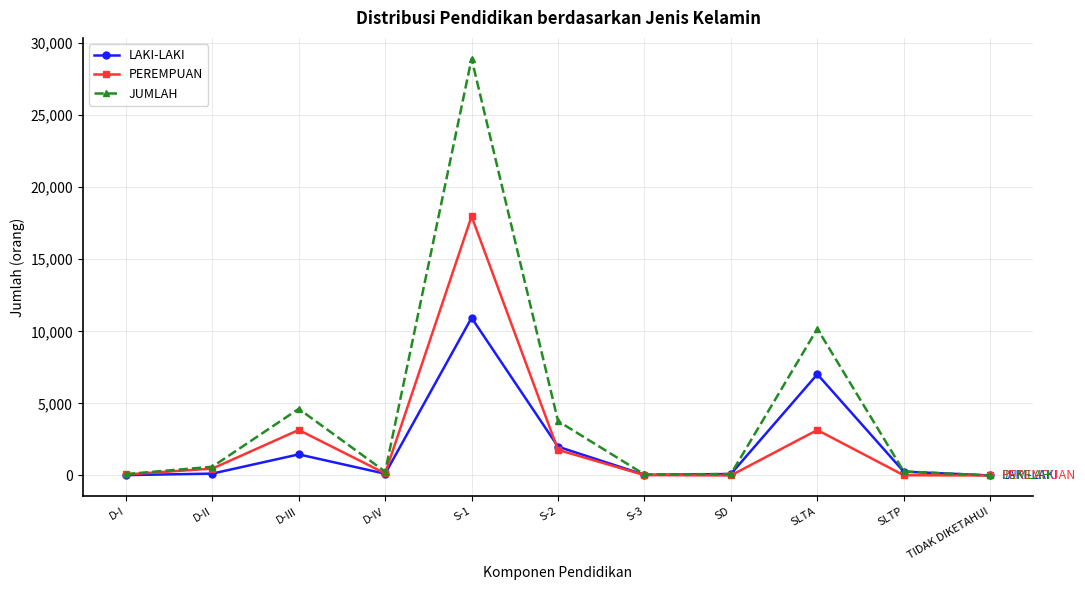

What is the highest value of the LAKI-LAKI series?

10937